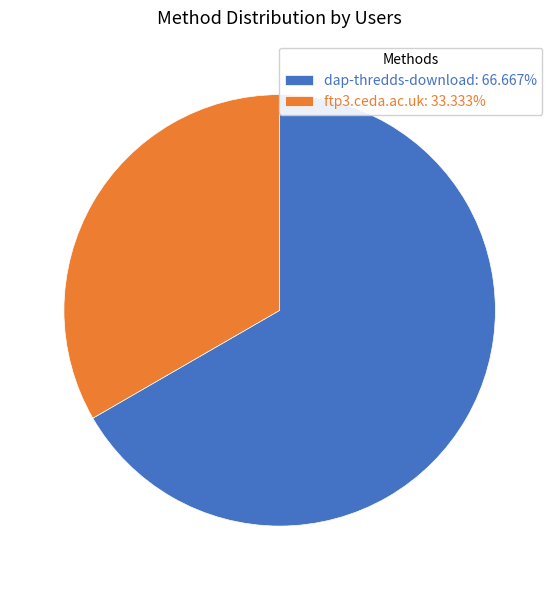

Which category has the smallest portion of the pie?

ftp3.ceda.ac.uk